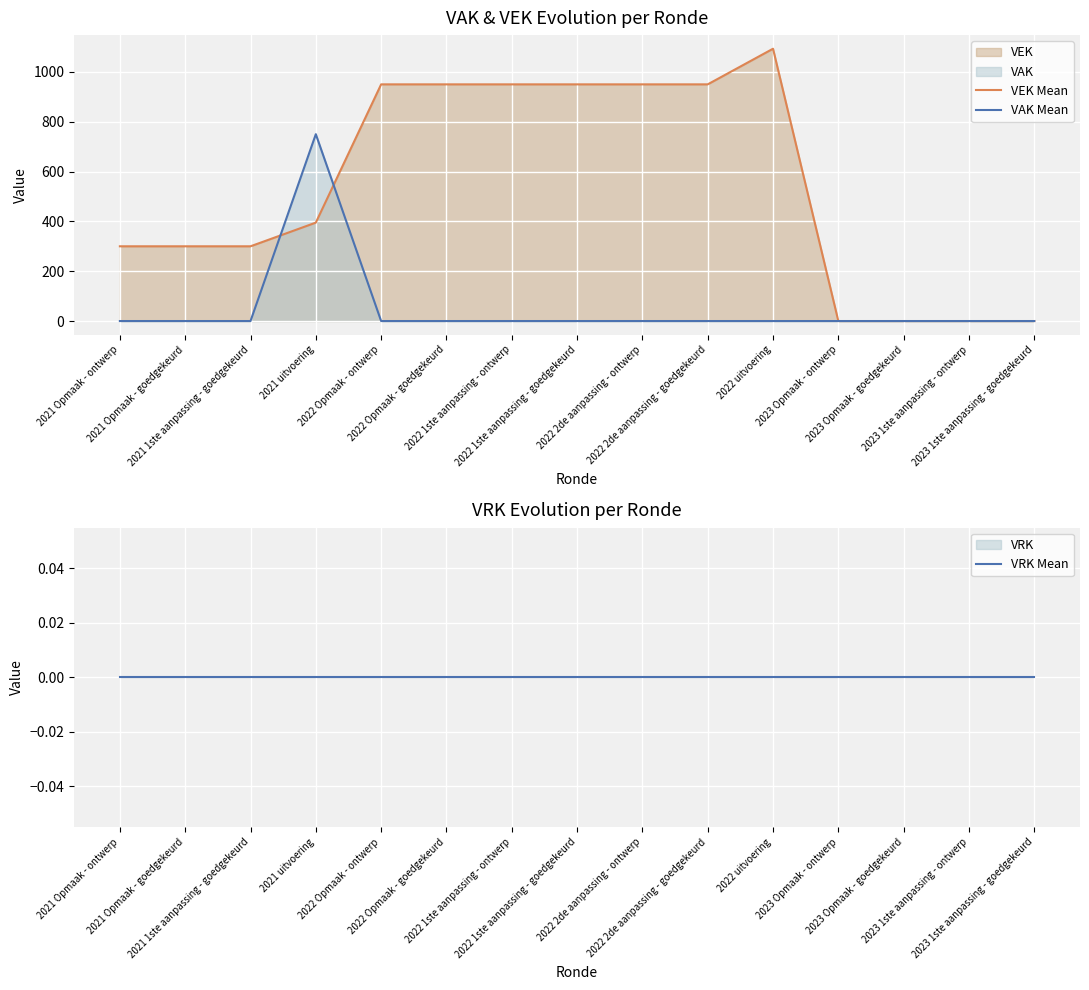

Between 2021 Opmaak - goedgekeurd and 2022 Opmaak - ontwerp, which series saw the biggest shift?

VEK Mean